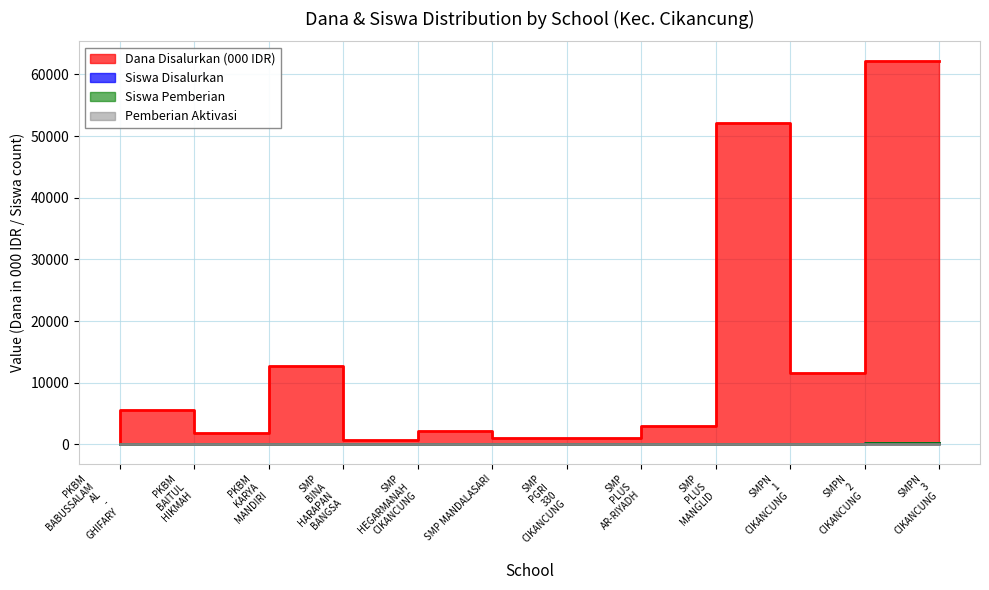

What is the greatest value displayed?

62250